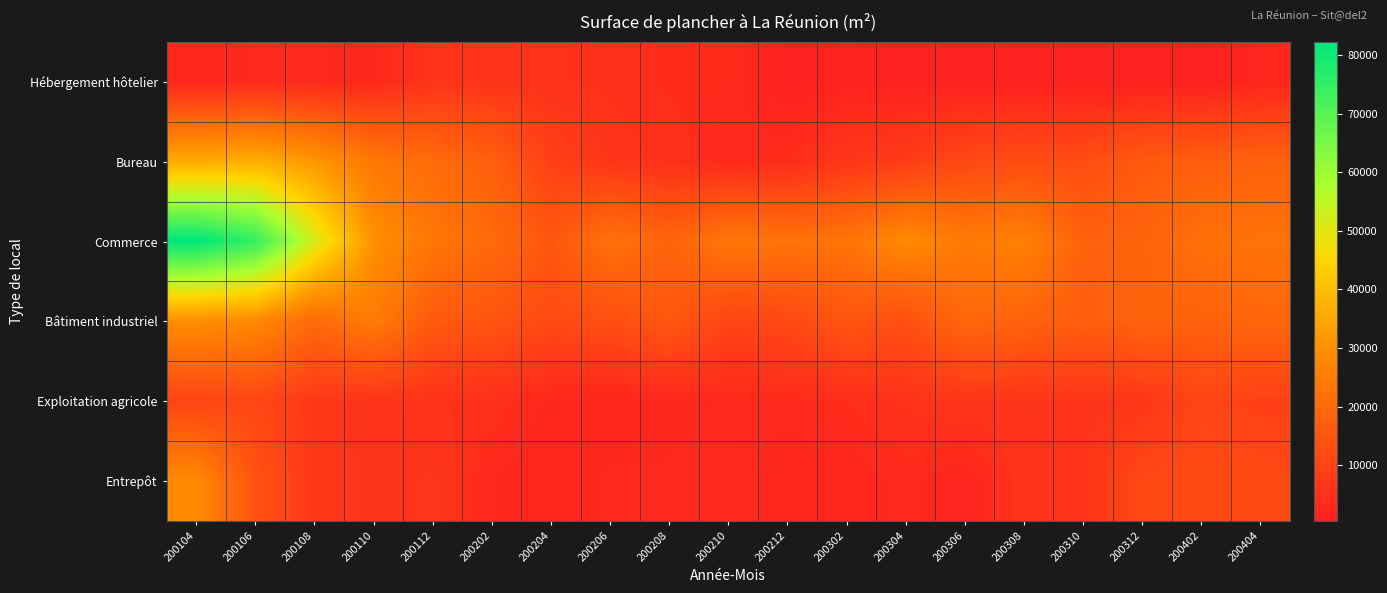

Which series changed the most between 200106 and 200112?

Commerce